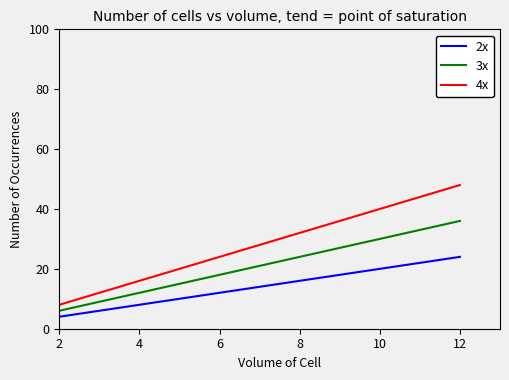

Which series has the largest total across all categories?

4x